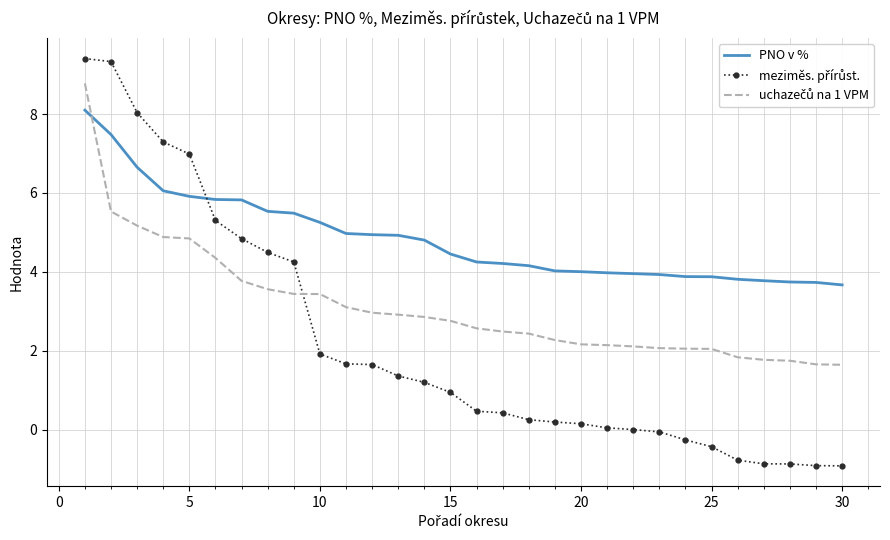

What is the lowest value of the PNO v % series?

3.7